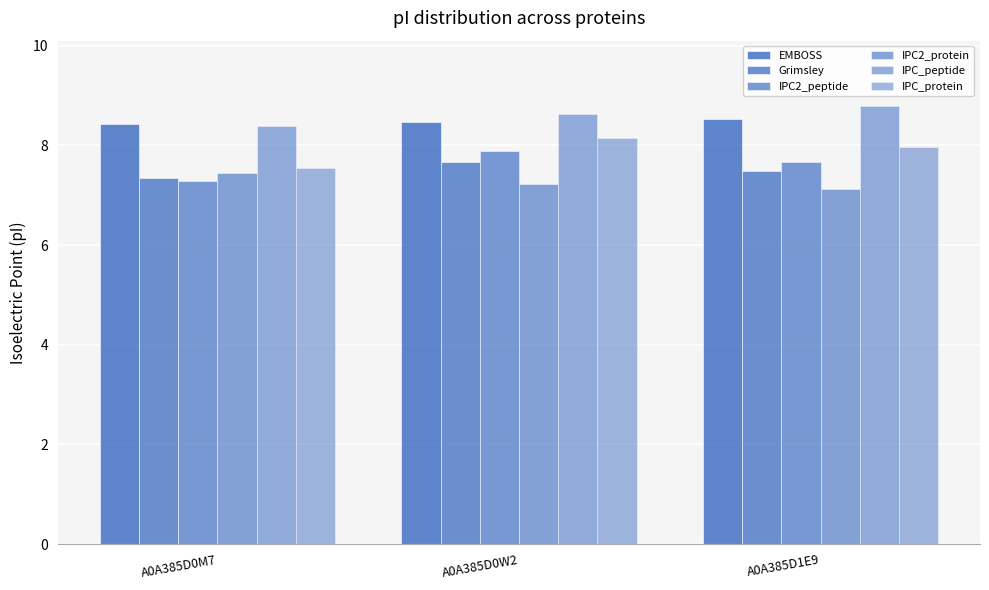

How many distinct data groups are displayed?

6